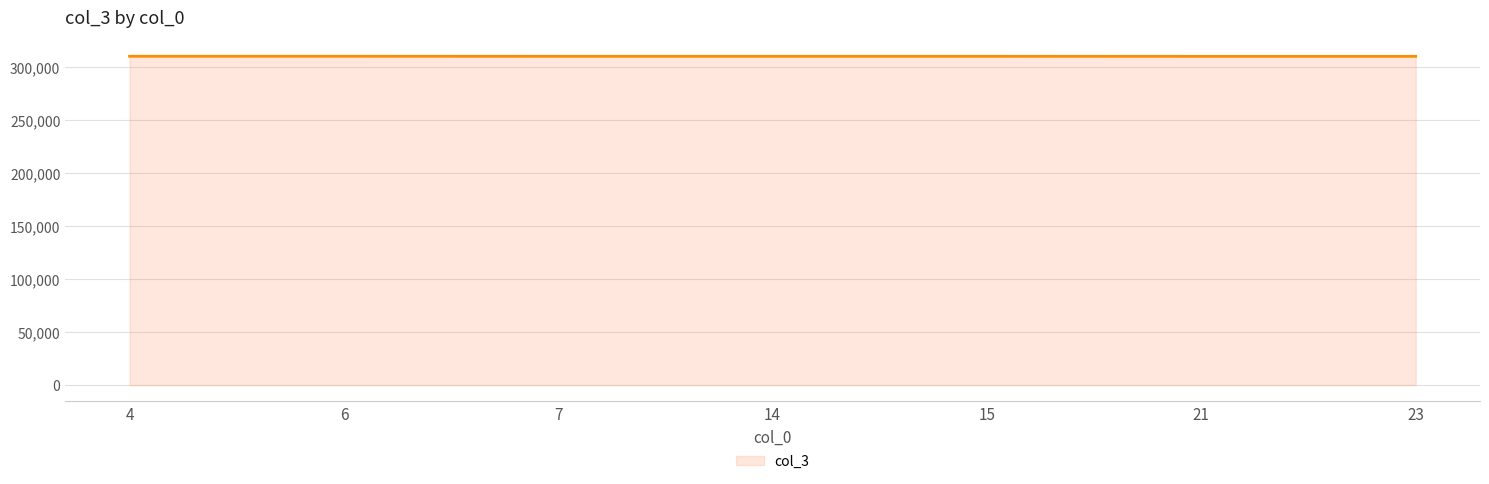

What is the maximum value shown in the chart?

310101